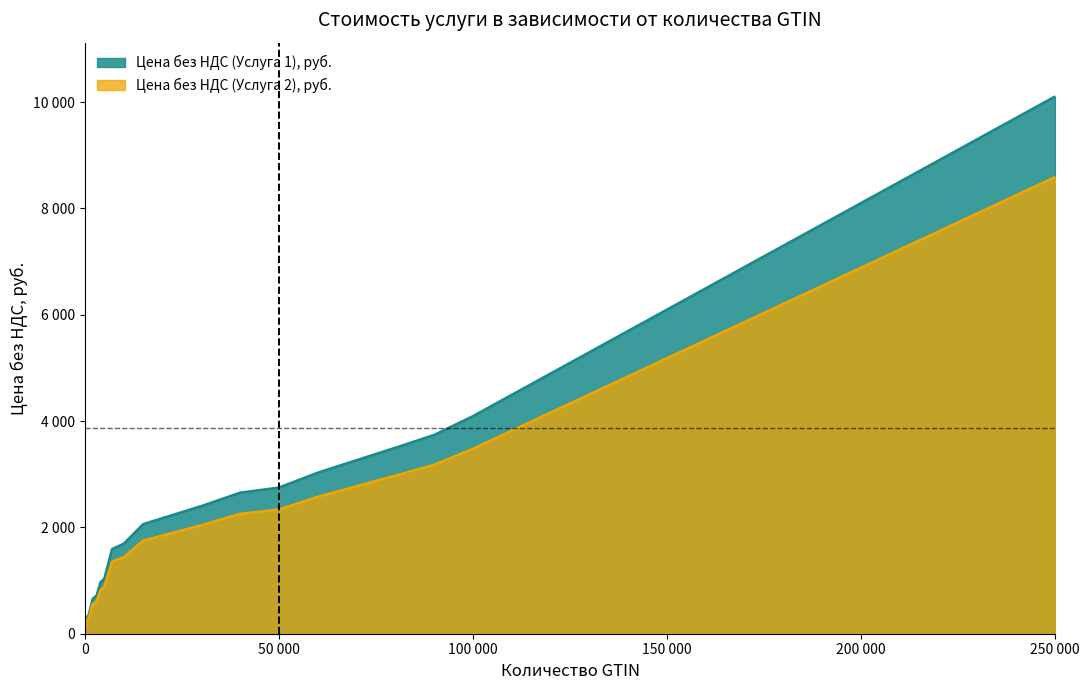

Does the chart have visible grid lines?

No